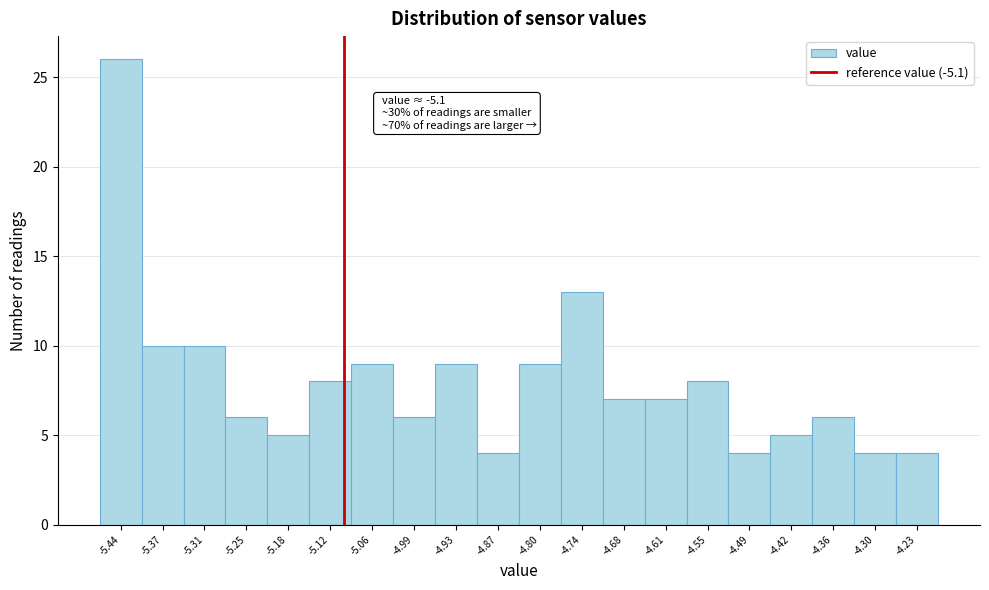

Which range on the x-axis has the tallest bar?

-5.47 to -5.41